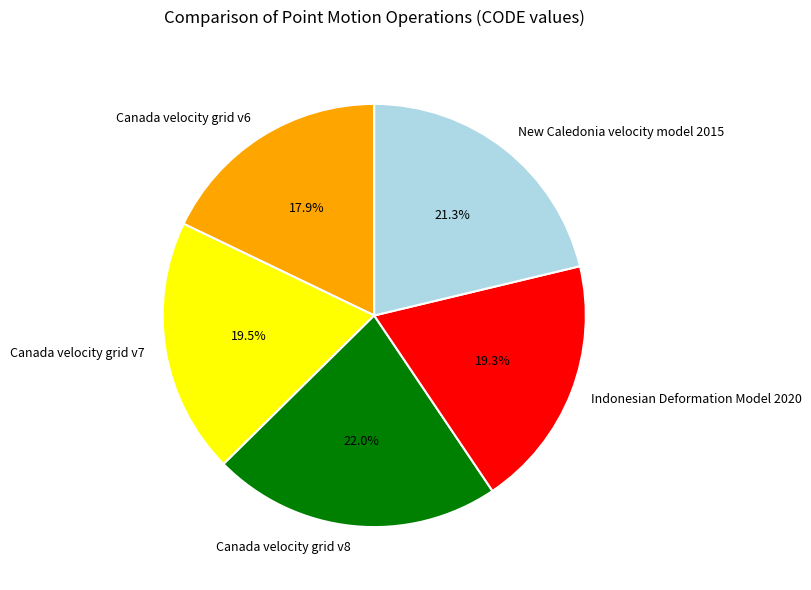

The New Caledonia velocity model 2015 slice represents 28% of the pie. True or false?

False